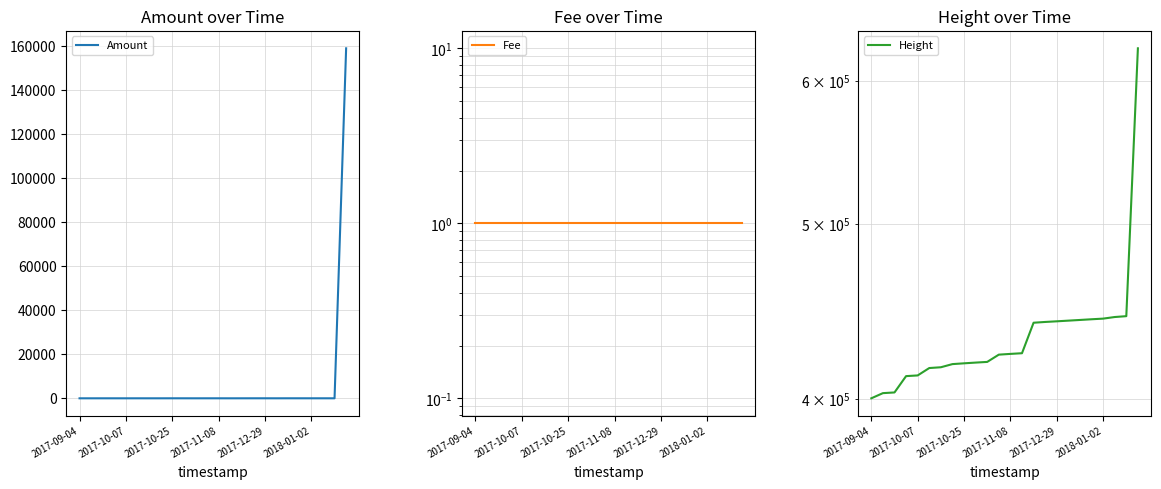

The Amount series shows 0.1 at 6. True or false?

False